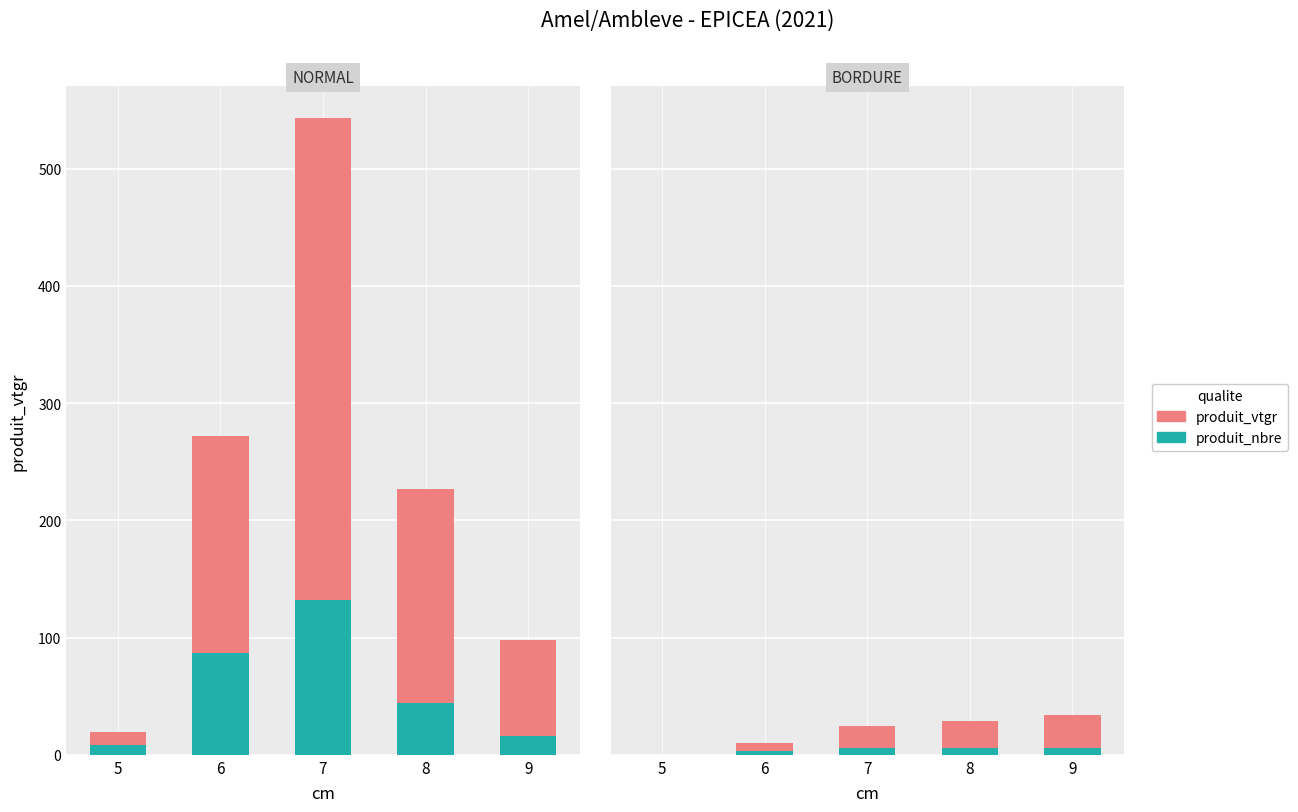

What is the sum of the produit_vtgr values at 9 and 8?

51.0